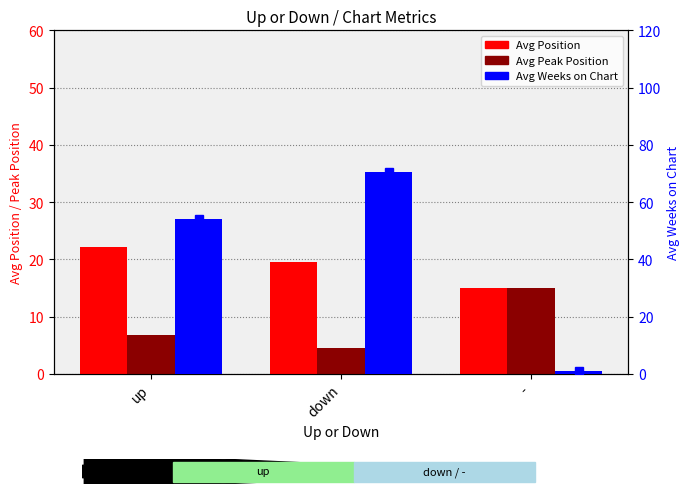

Which series changed the most between up and -?

Avg Weeks on Chart